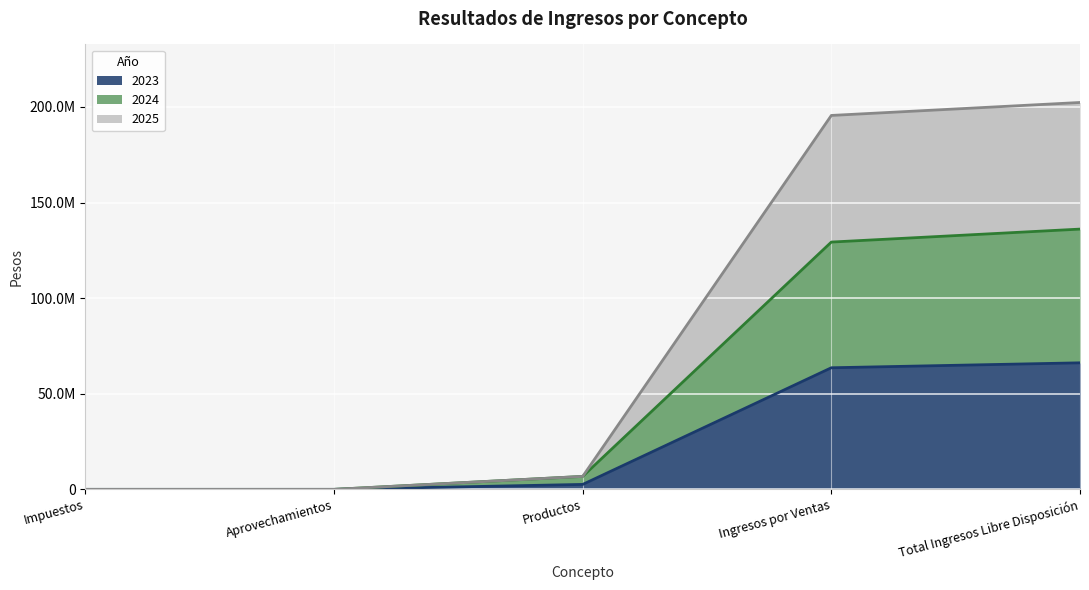

How many data points does each series have?

5